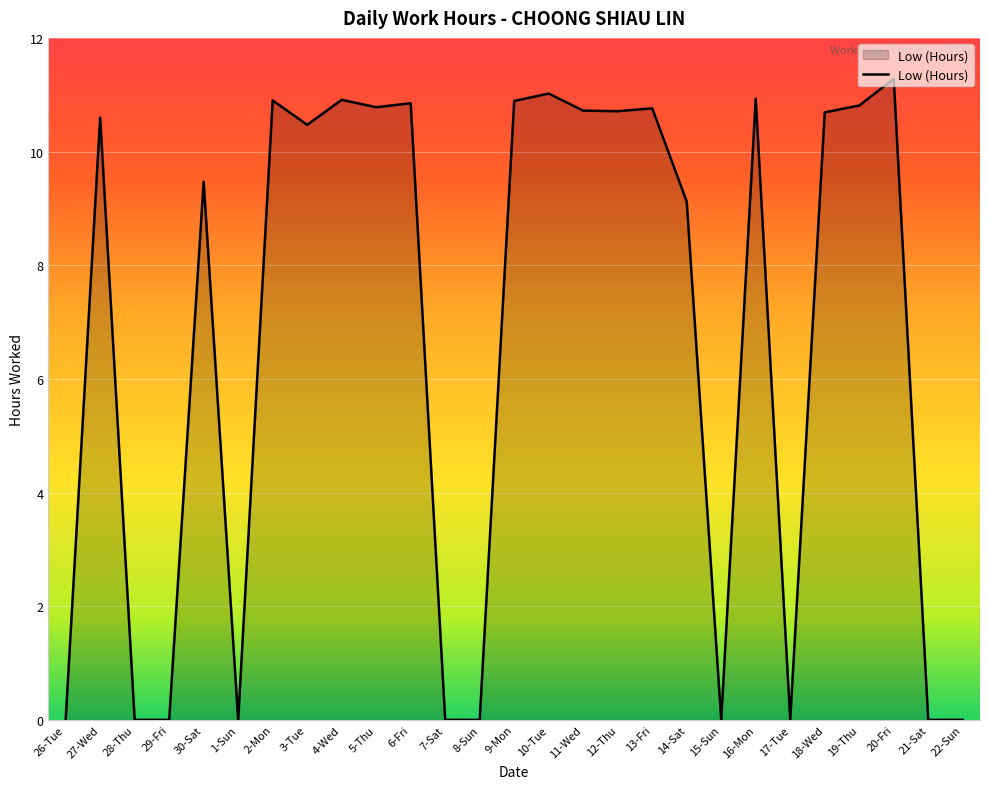

Between 27-Wed and 22-Sun, which is larger?

27-Wed